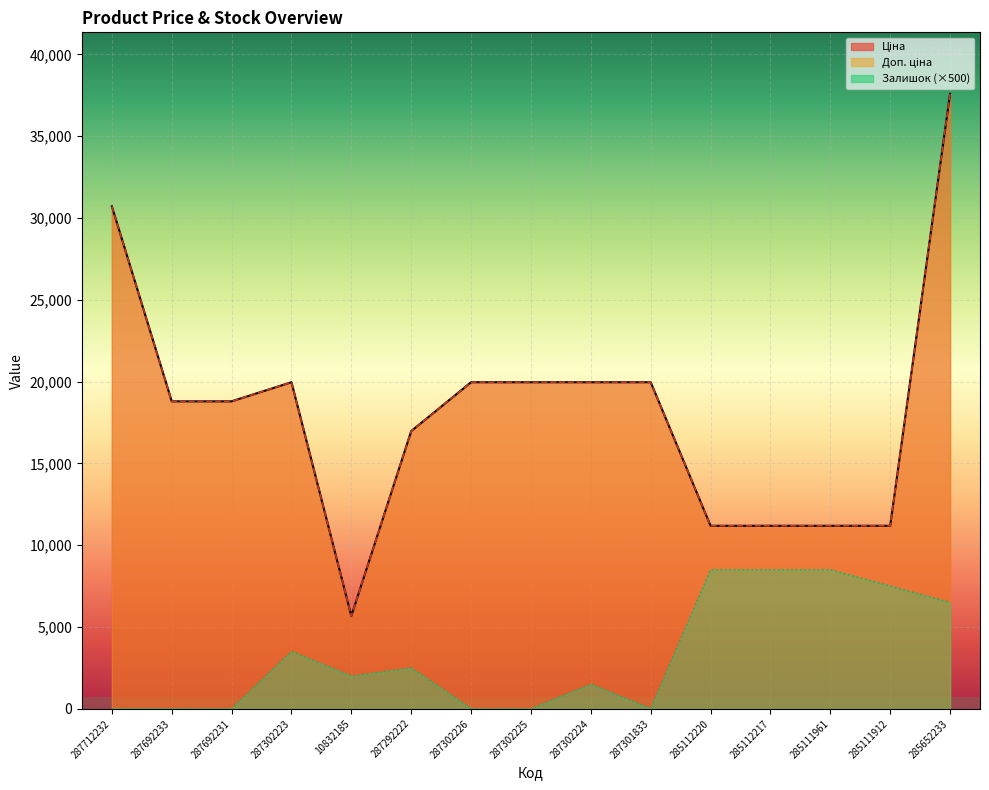

Which category has the lowest value in the Ціна series?

10832185